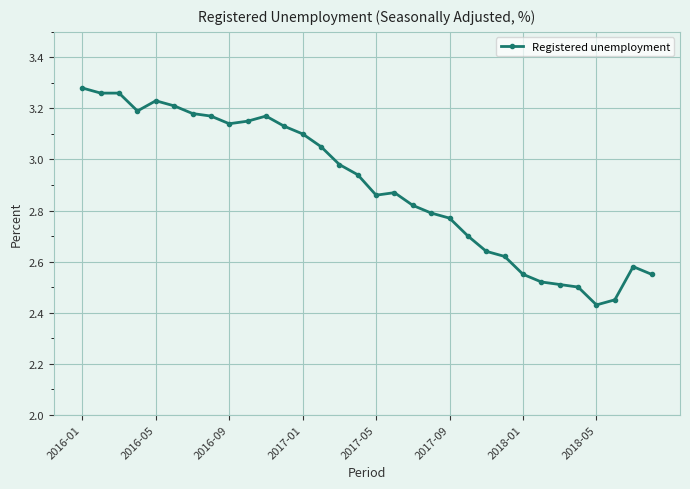

What is the difference between the maximum and second lowest values?

0.8